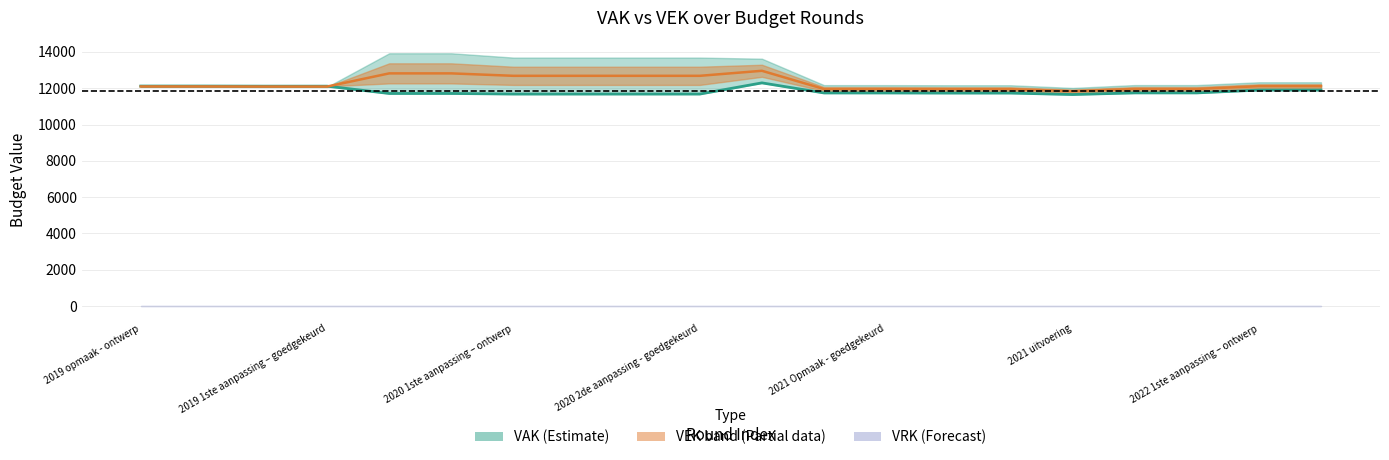

What is the greatest value displayed?

12961.5